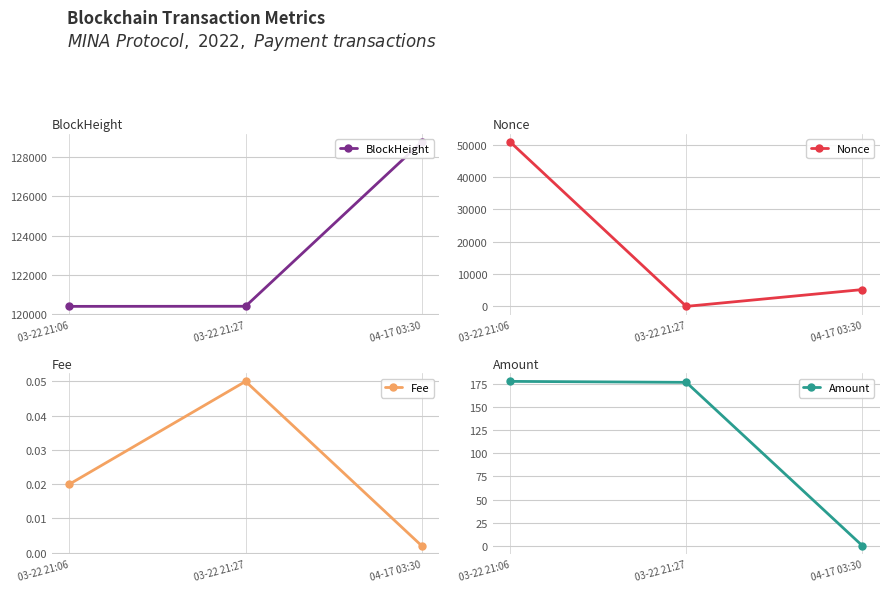

Is the value of Fee at 03-22 21:27 greater than the value of Amount at 03-22 21:27?

No